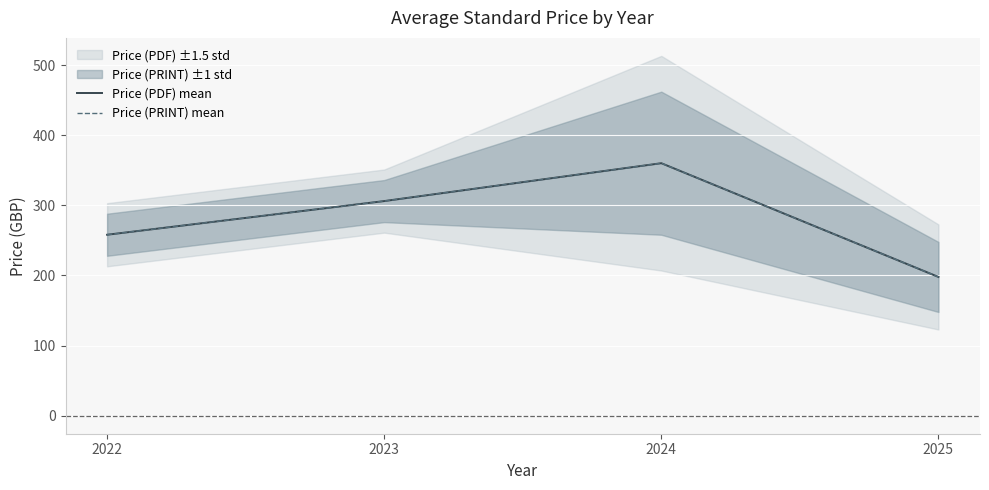

Which series changed the most between 2024 and 2025?

Price (PDF) mean